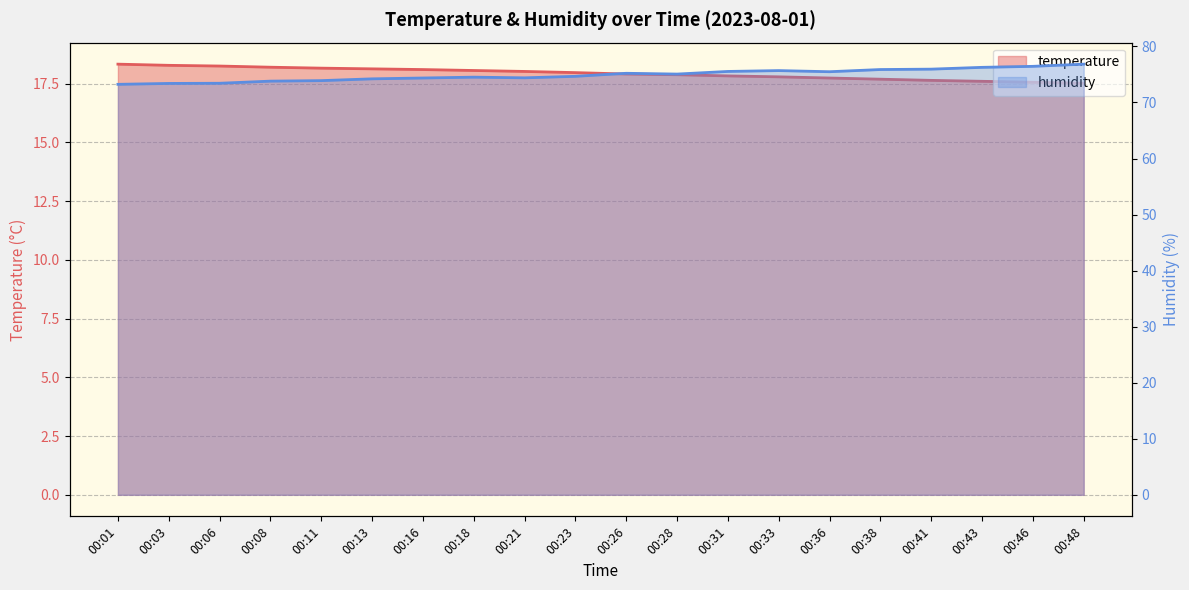

What is the difference between the maximum and minimum values in the humidity series?

3.6